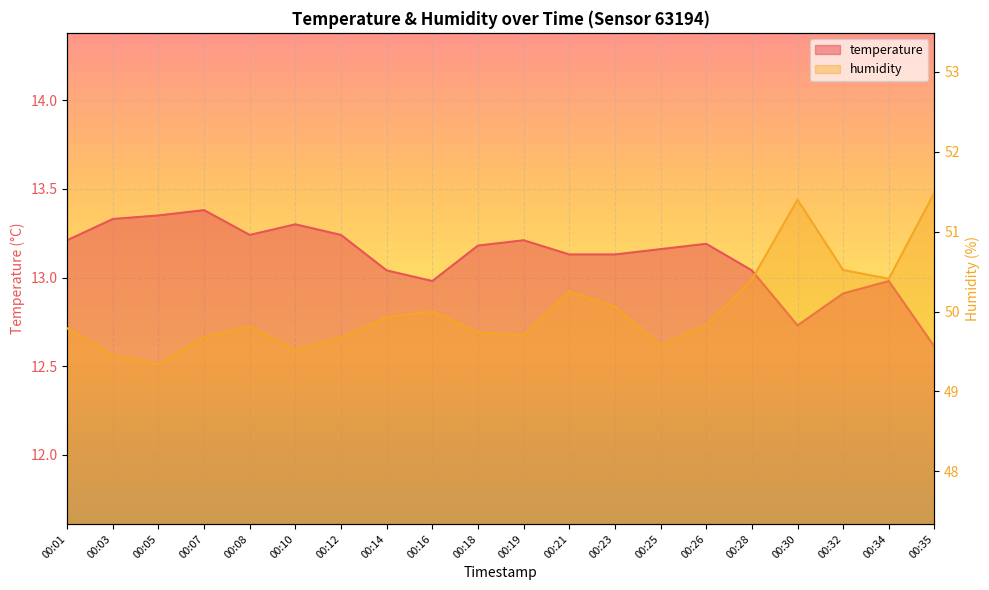

Where is temperature nearest to the value 12?

00:35